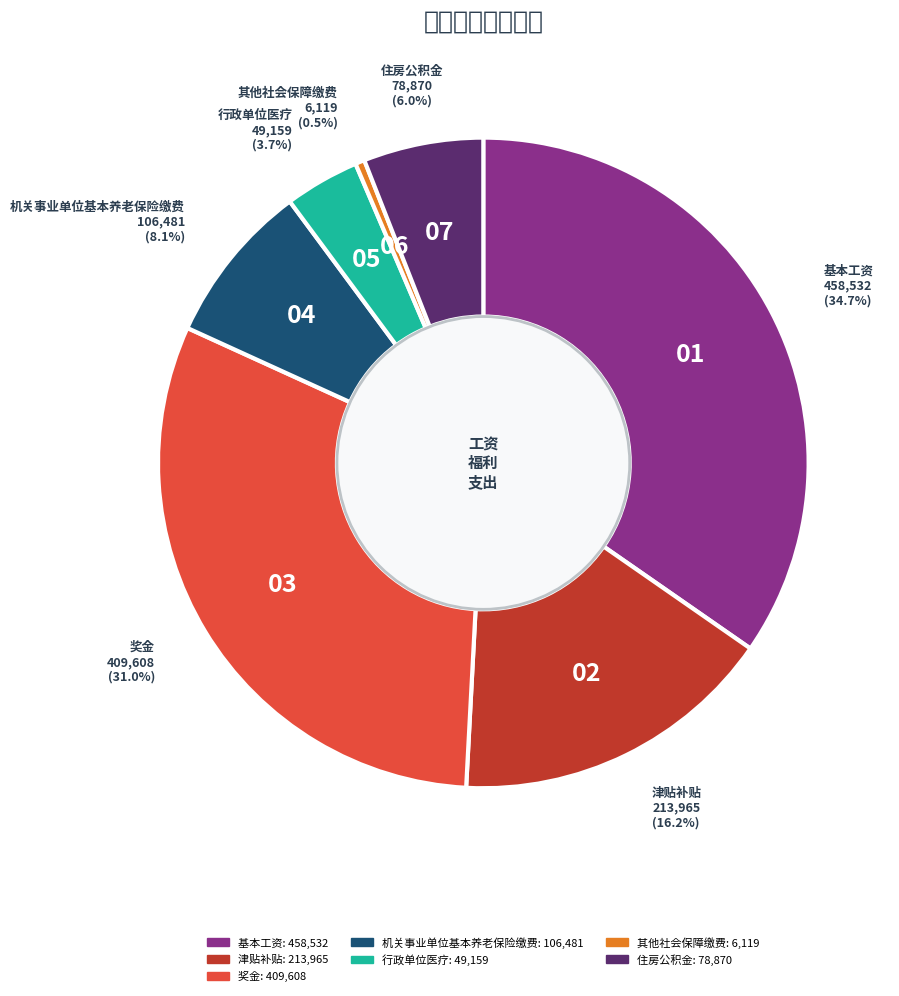

What is the total percentage of 基本工资 and 住房公积金?

40.6%